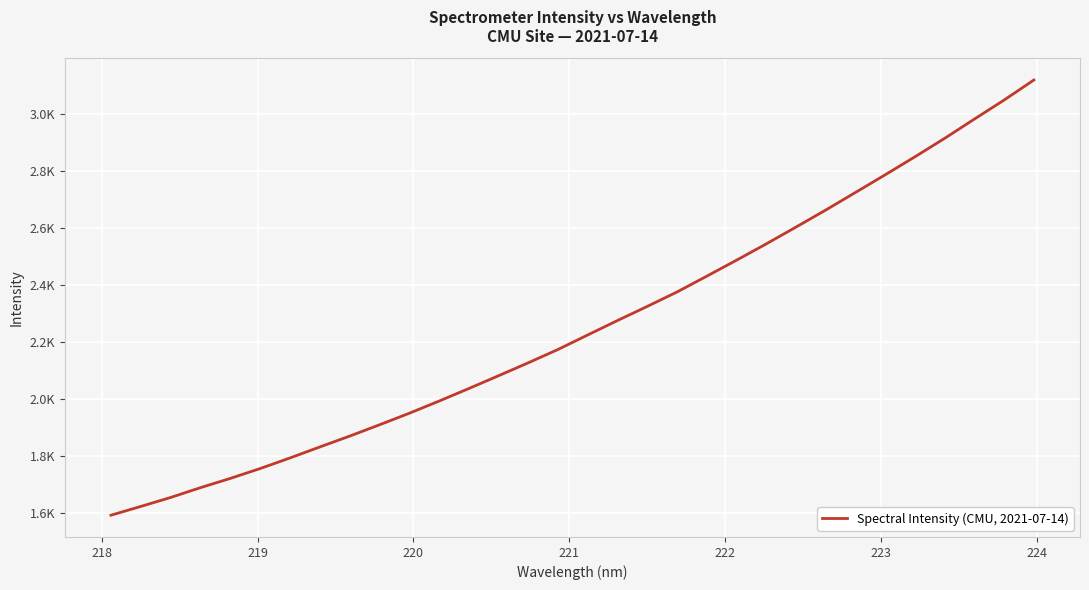

What is the sum of all values?

72158.5